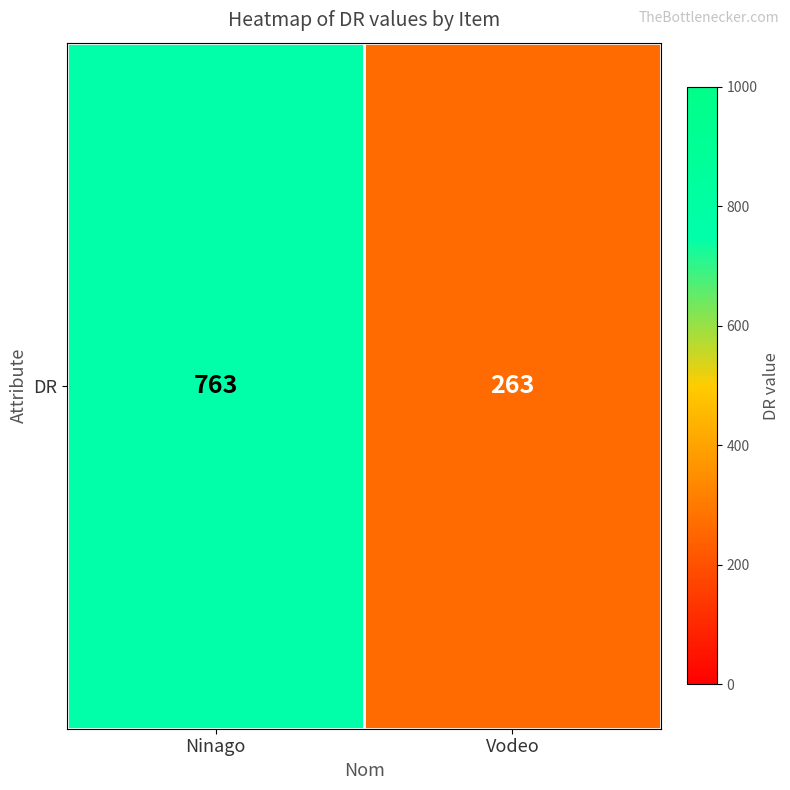

What is the change in value from Ninago to Vodeo?

-500